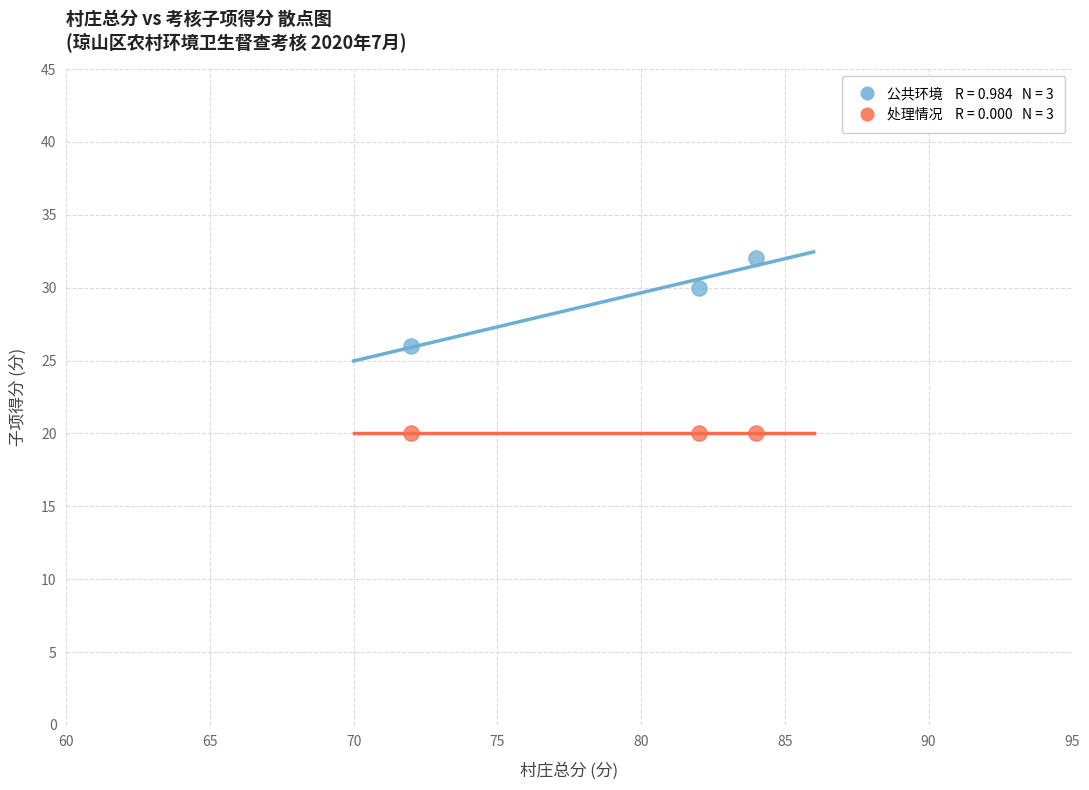

Across all data points, what is the average Y value?

25